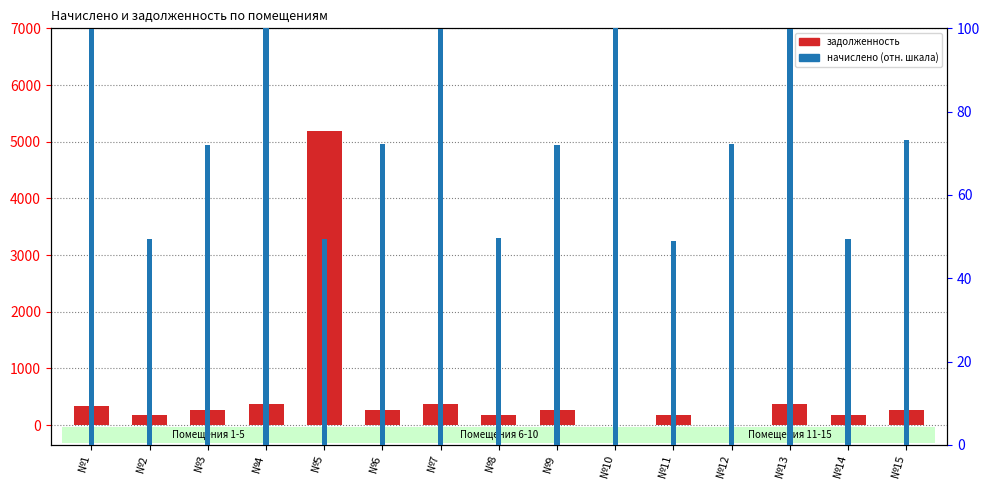

What are all the series names shown in the legend?

задолженность, начислено